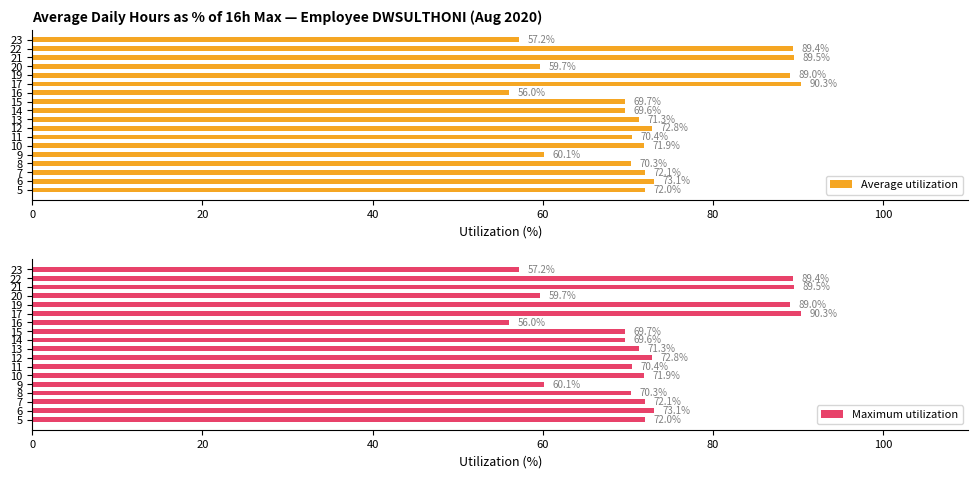

How many groups of bars are there?

18